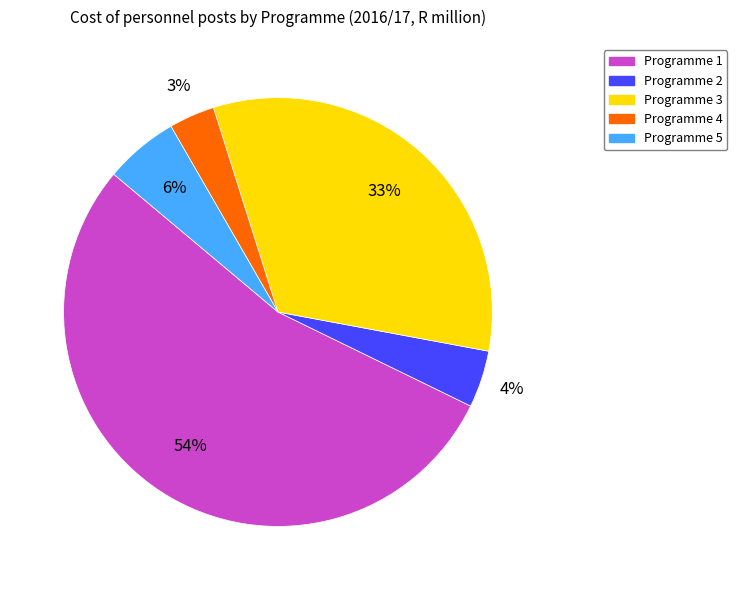

How many slices are in this pie chart?

5